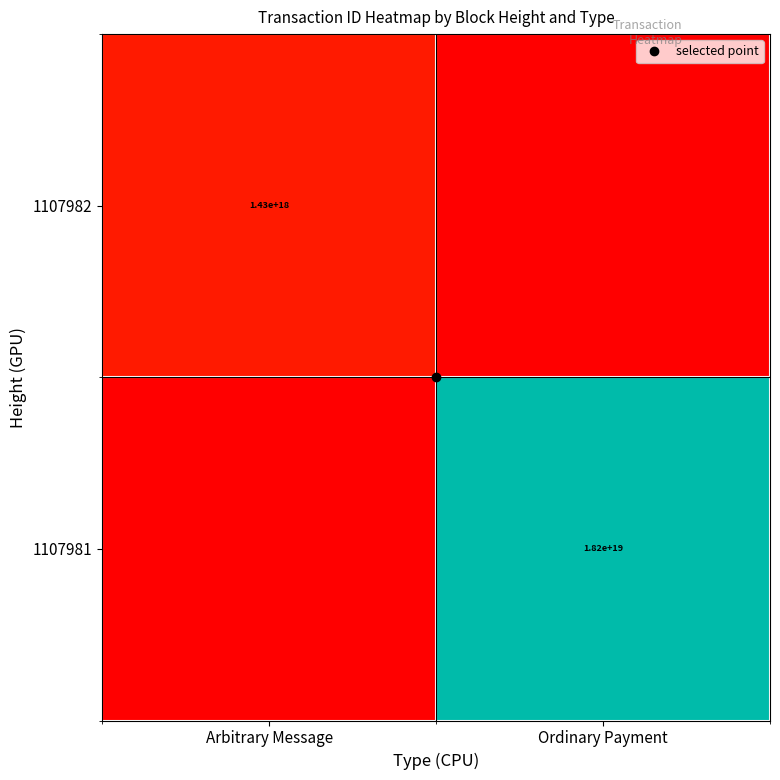

Which has a higher value, Ordinary Payment or Arbitrary Message?

Arbitrary Message